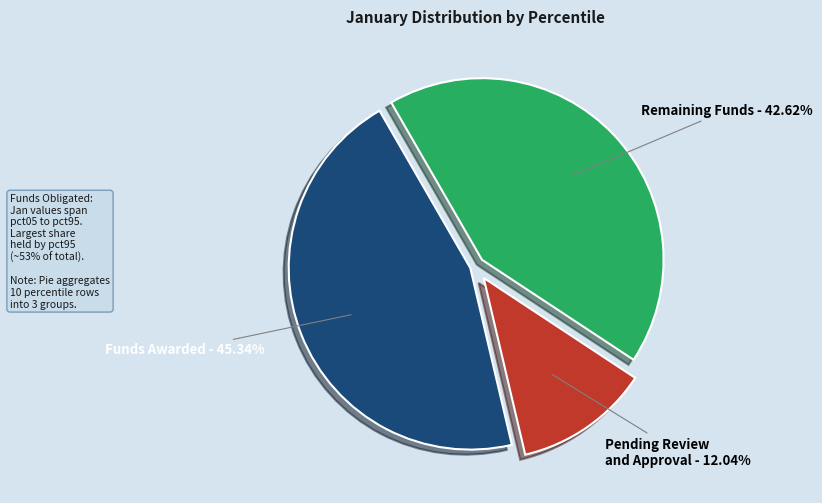

Is the sum of Pending Review and Approval - 12.04% and Remaining Funds - 42.62% greater than half?

Yes